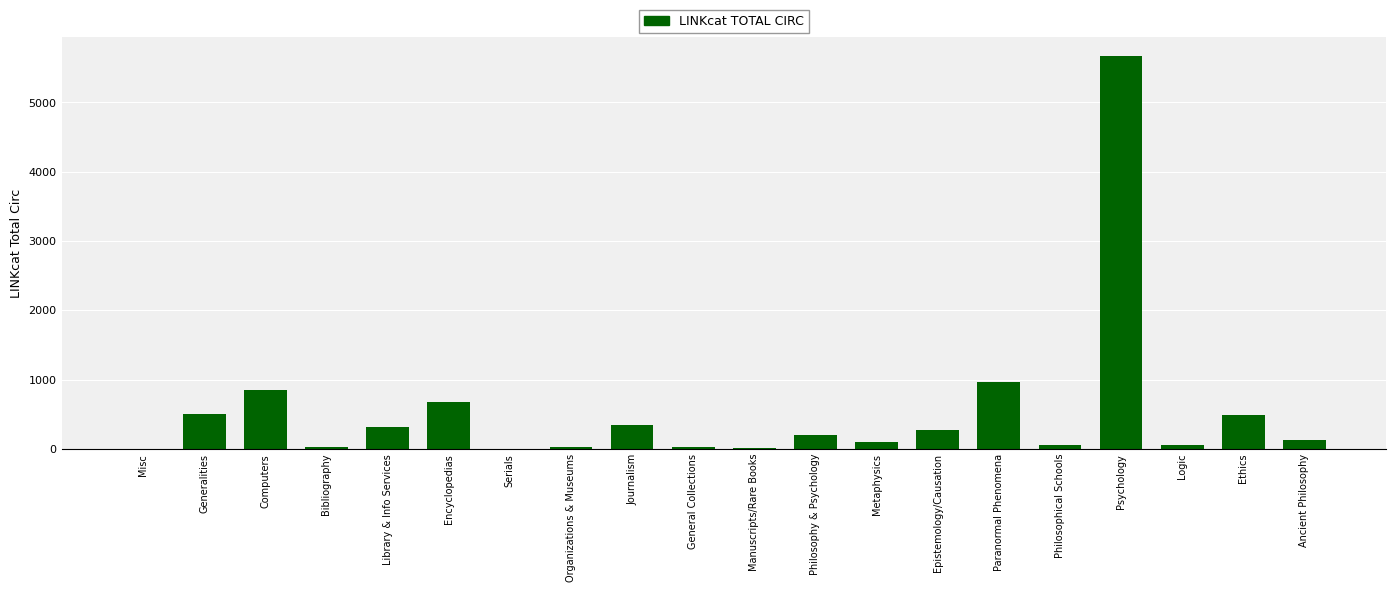

Which has a higher value, Epistemology/Causation or Paranormal Phenomena?

Paranormal Phenomena